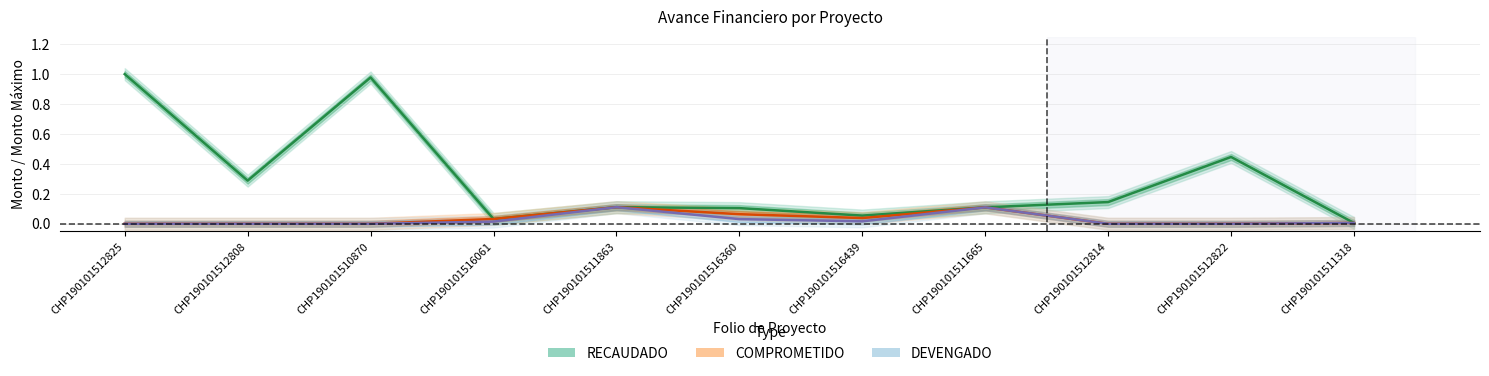

What is the difference between the maximum and minimum values in the RECAUDADO series?

1.0